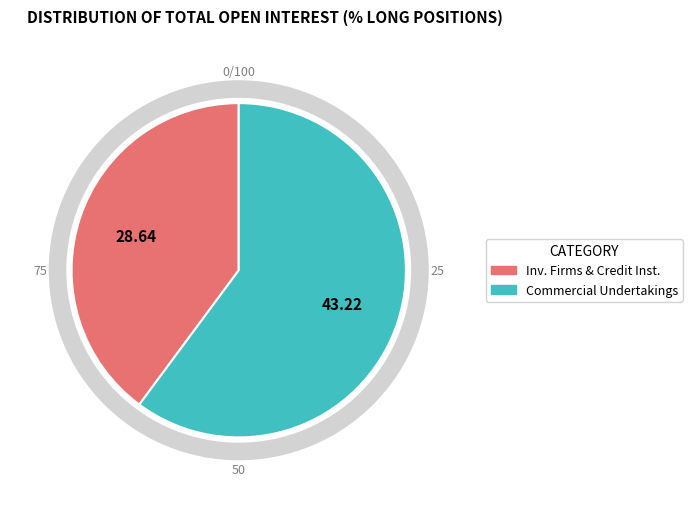

What is the change in value from Investment Firms or credit institutions (Long) to Commercial Undertakings (Long)?

+14.6